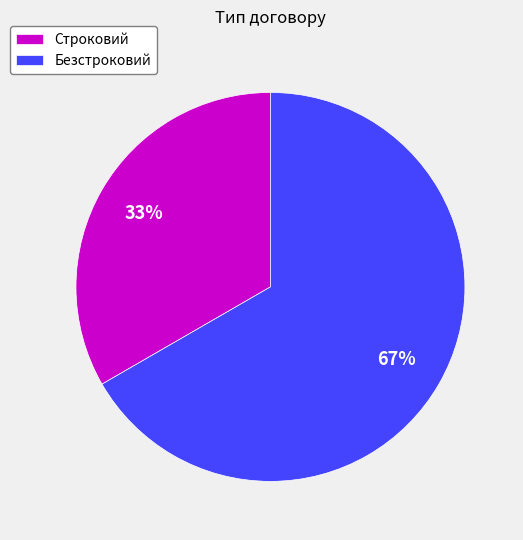

To the nearest percent, what percentage of the pie is Безстроковий?

67%